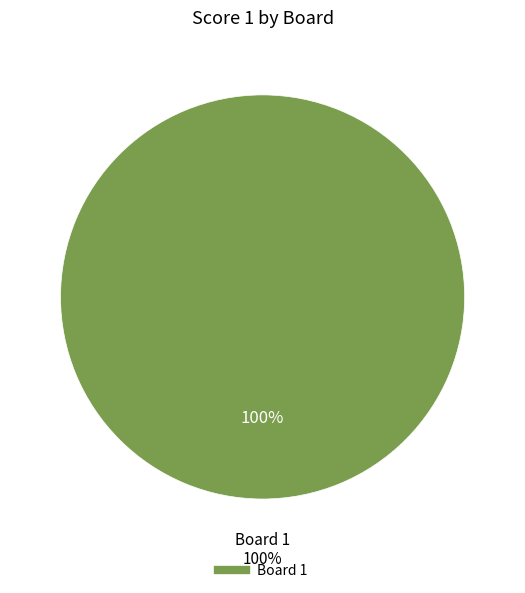

The 2 slice represents 11% of the pie. True or false?

False